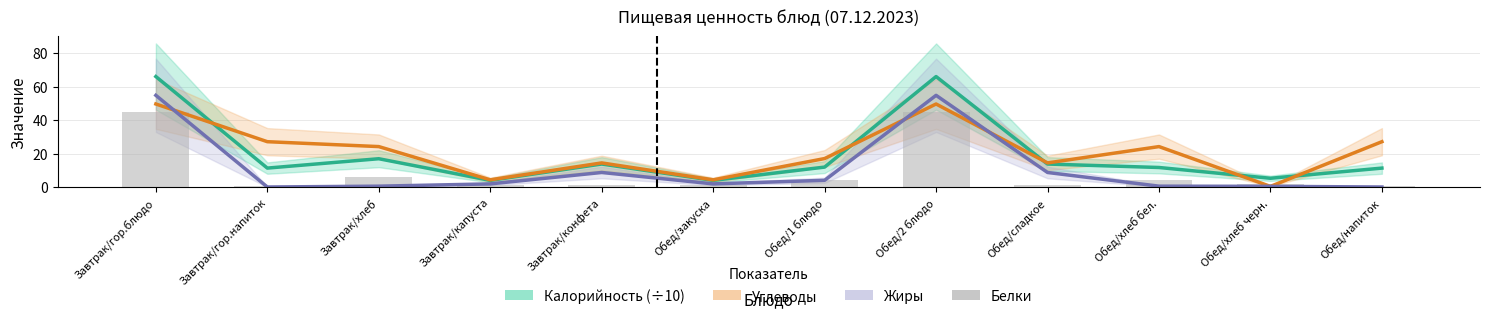

The Белки series shows 1.4 at Обед/закуска. True or false?

False